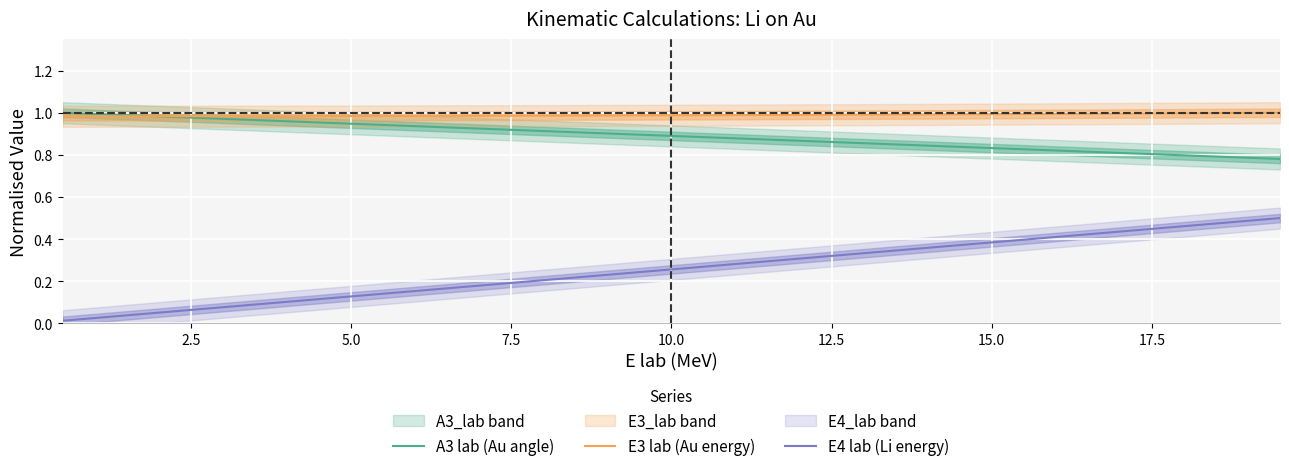

Rank the series by their maximum value, from lowest to highest.

E4 lab (Li energy), A3 lab (Au angle), E3 lab (Au energy)